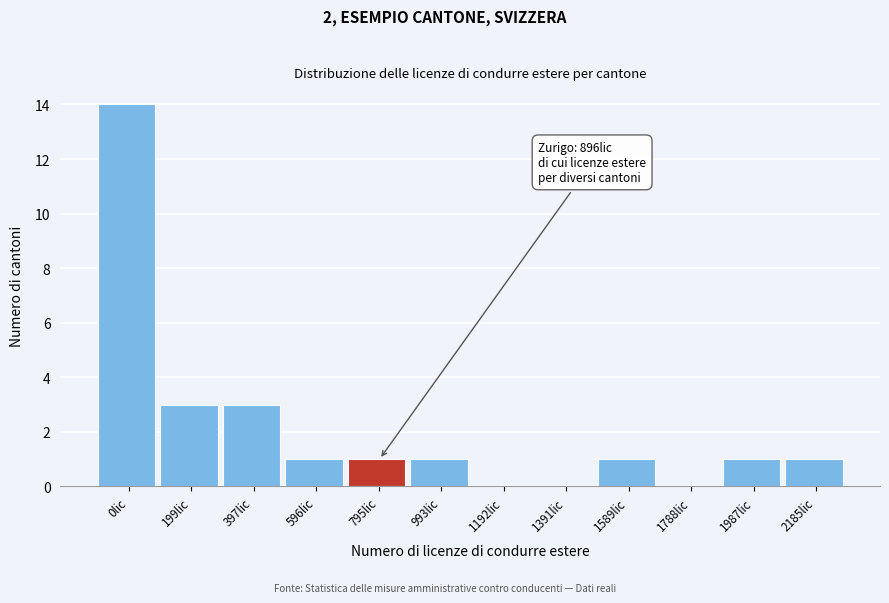

Reading left to right, transcribe all the data shown in this chart.

0lic=14	199lic=3	397lic=3	596lic=1	795lic=1	993lic=1	1192lic=0	1391lic=0	1589lic=1	1788lic=0	1987lic=1	2185lic=1